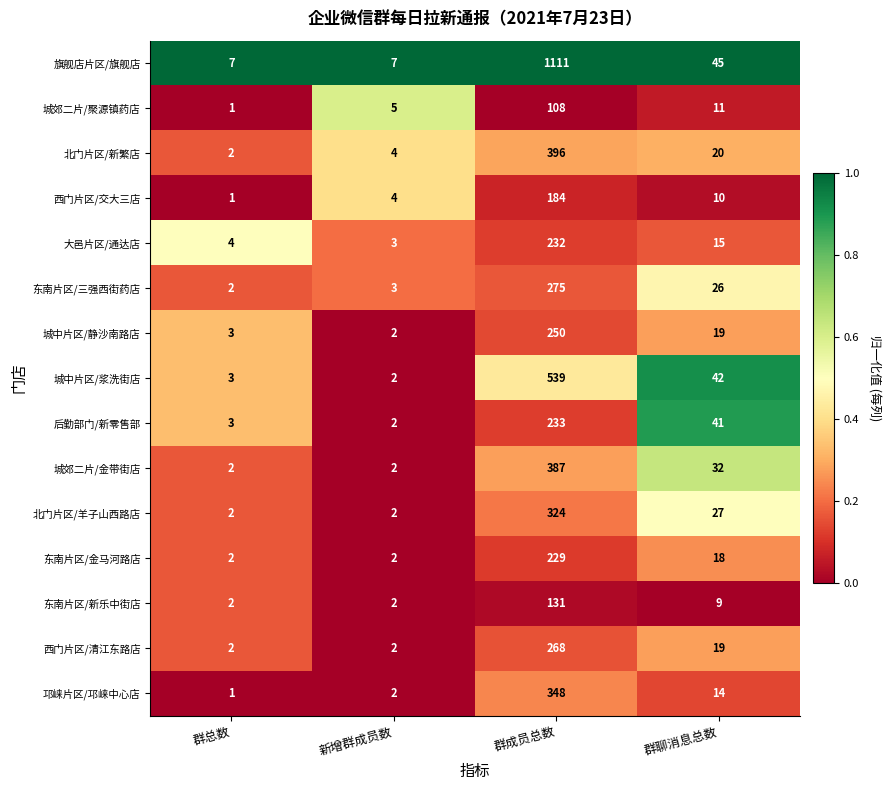

The value of 东南片区/新乐中街店 at 新增群成员数 is 3. True or false?

False